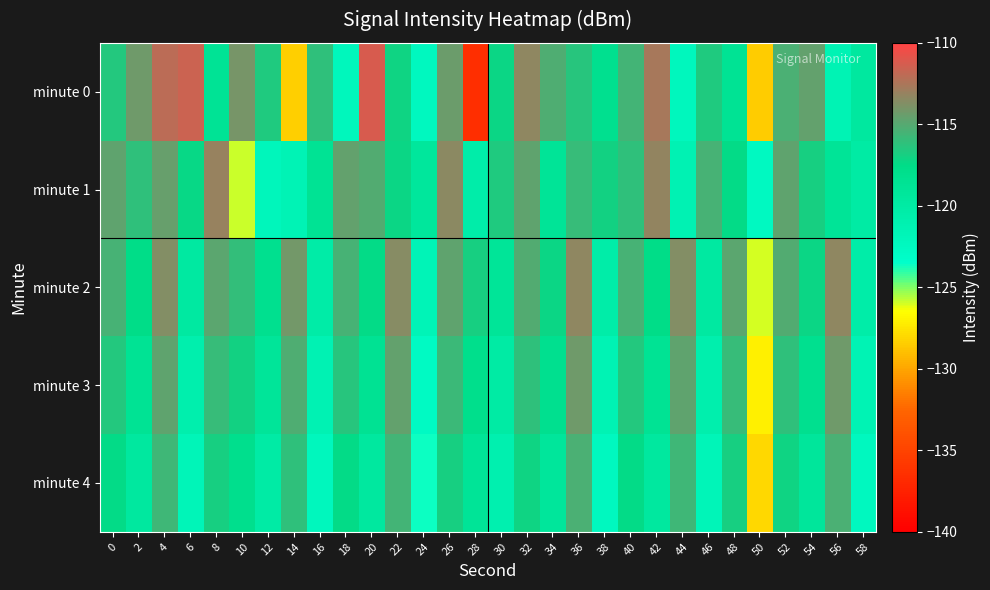

What is the difference between the highest and lowest values at 26?

3.4